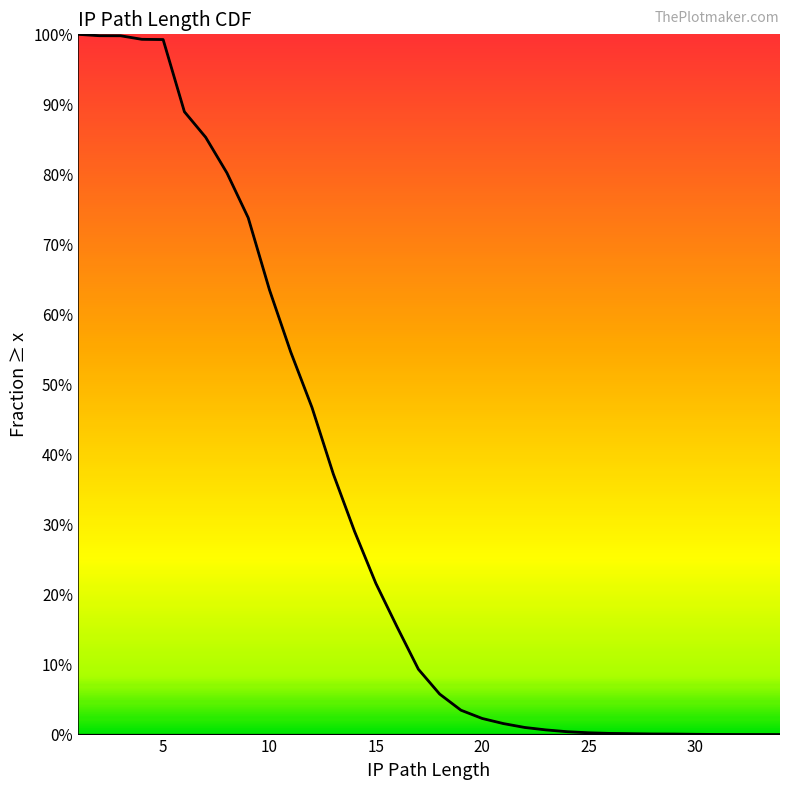

Reading left to right, extract all data points from this chart.

1.0	1.0	1.0	1.0	1.0	0.9	0.9	0.8	0.7	0.6	0.5	0.5	0.4	0.3	0.2	0.2	0.1	0.1	0.0	0.0	0.0	0.0	0.0	0.0	0.0	0.0	0.0	0.0	0.0	0.0	0.0	0.0	0.0	0.0